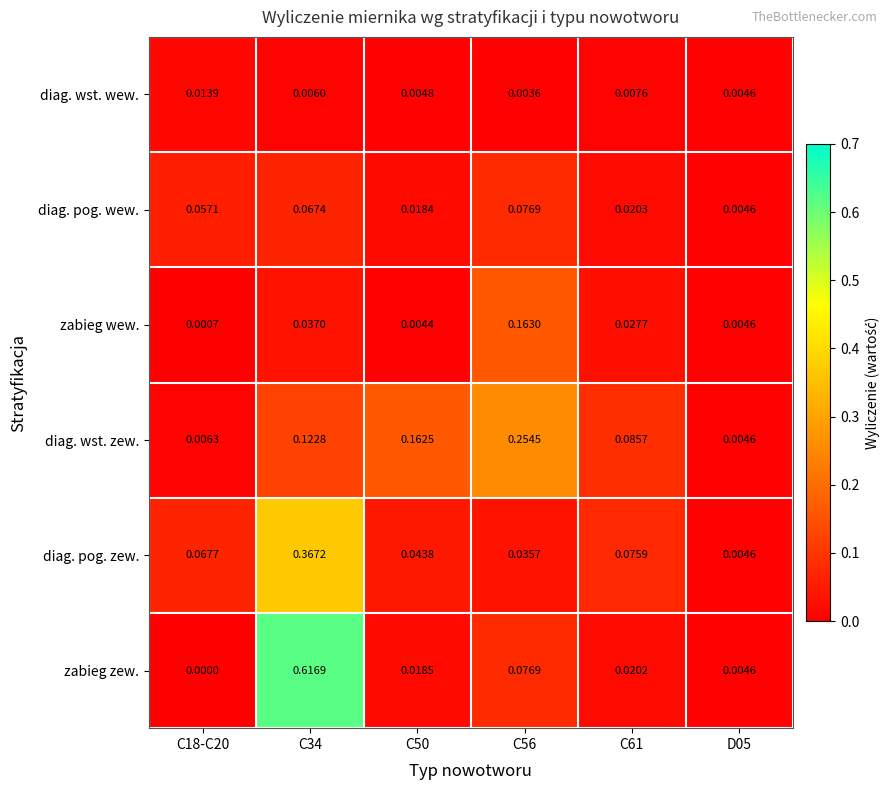

Between C50 and D05, which series saw the biggest shift?

diag. wst. zew.